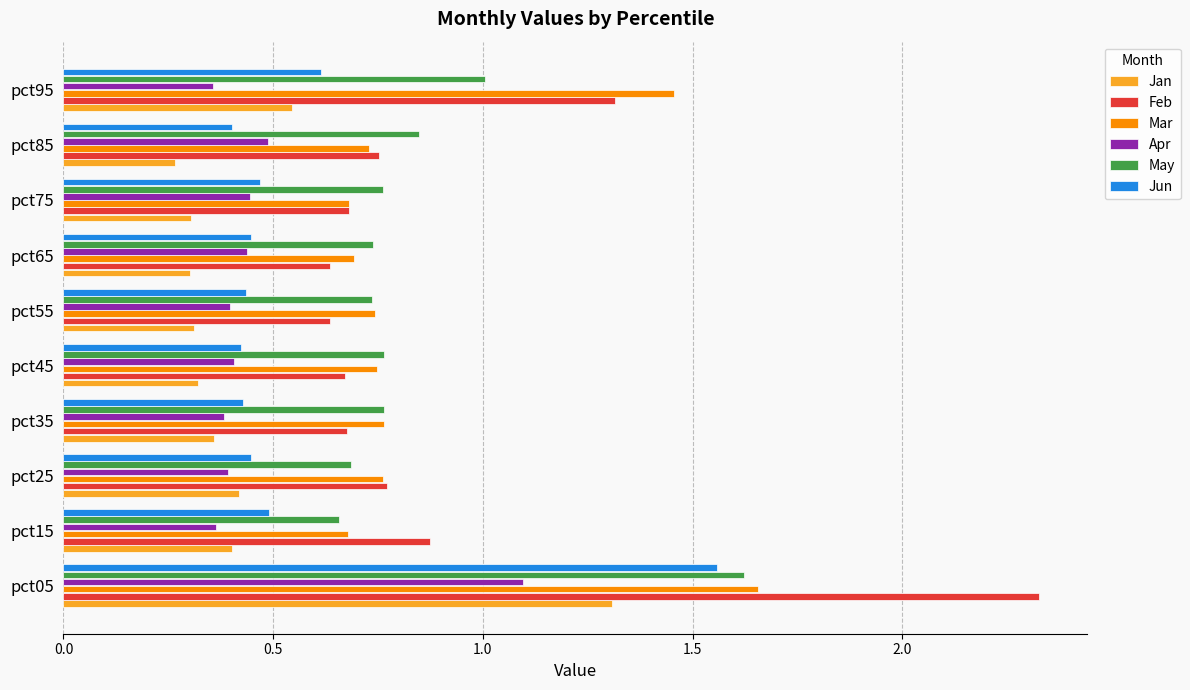

At how many categories does at least one series exceed 1?

2